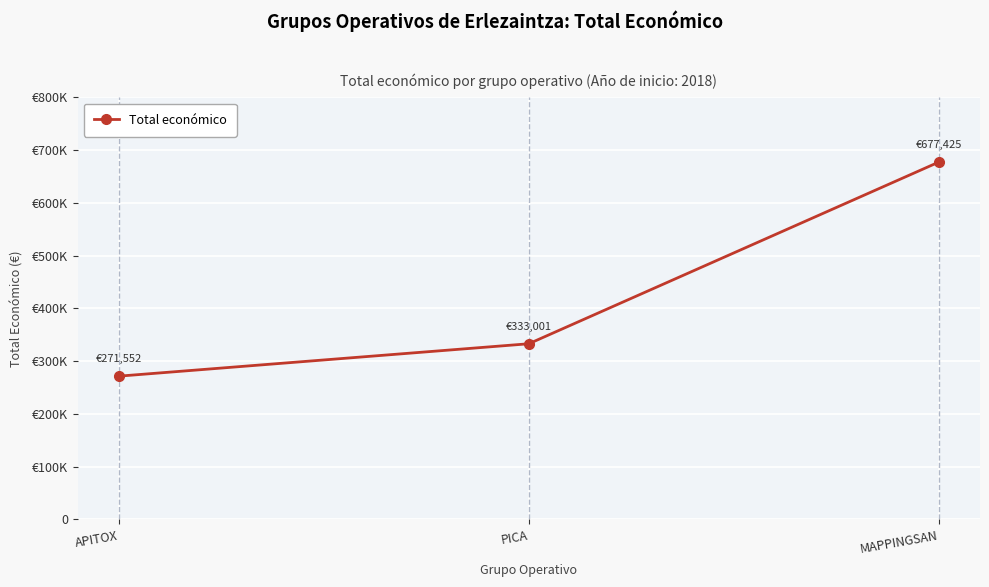

What is the label of the 2nd point from the right?

PICA